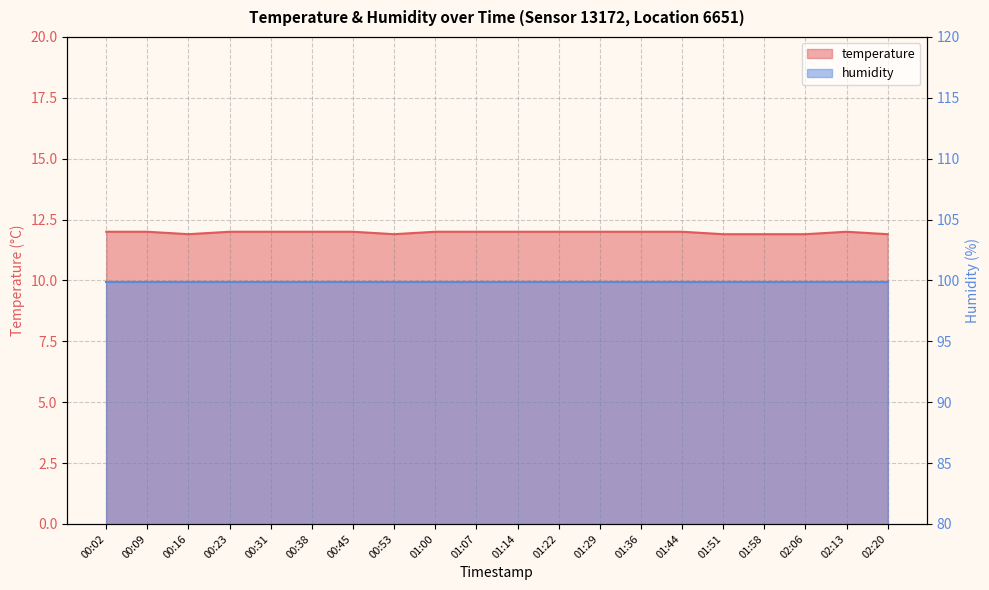

What position from the left is 00:16?

3